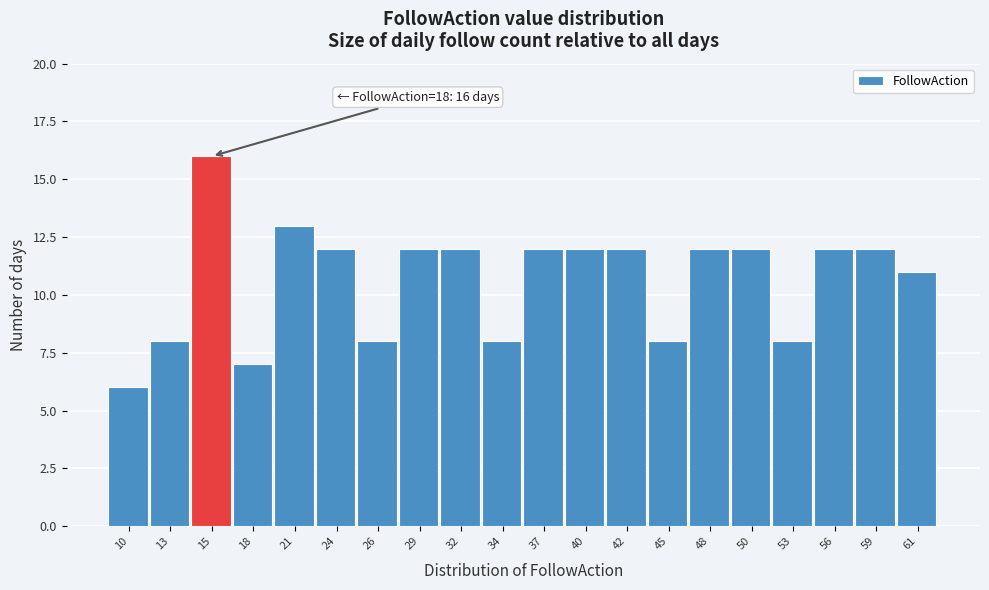

Reading left to right, transcribe all the data shown in this chart.

10=6	13=8	15=16	18=7	21=13	24=12	26=8	29=12	32=12	34=8	37=12	40=12	42=12	45=8	48=12	50=12	53=8	56=12	59=12	61=11